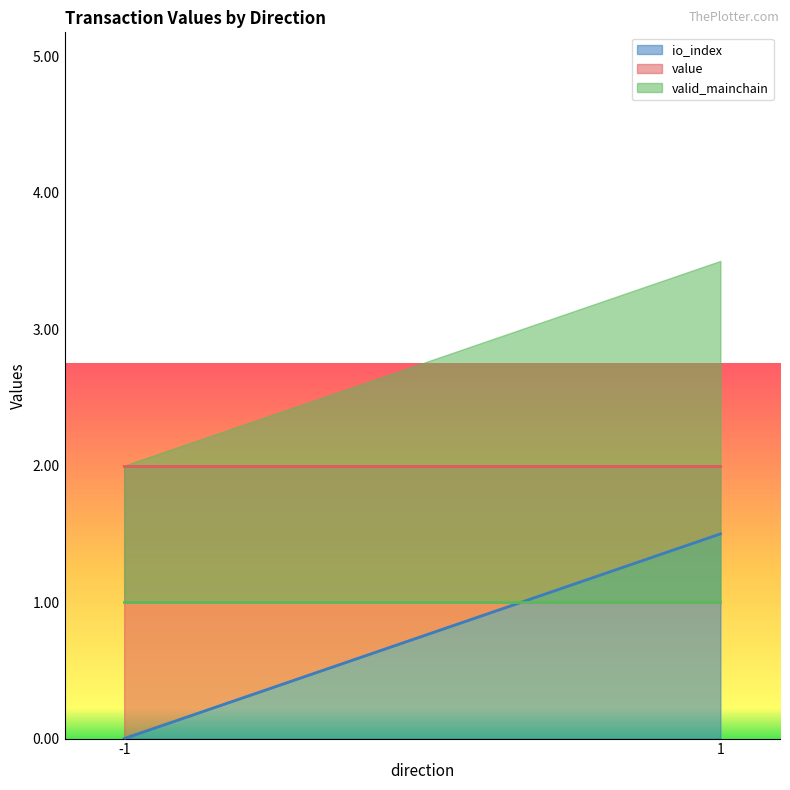

What is the difference between the highest and lowest values at 1?

1.0